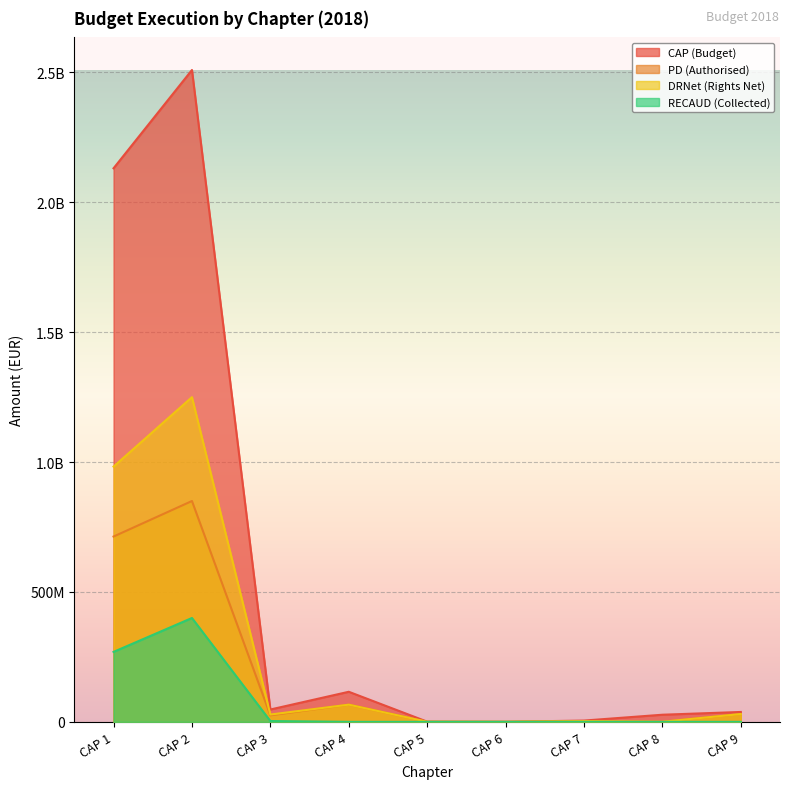

True or false: RECAUD and DRNet intersect in this chart.

False